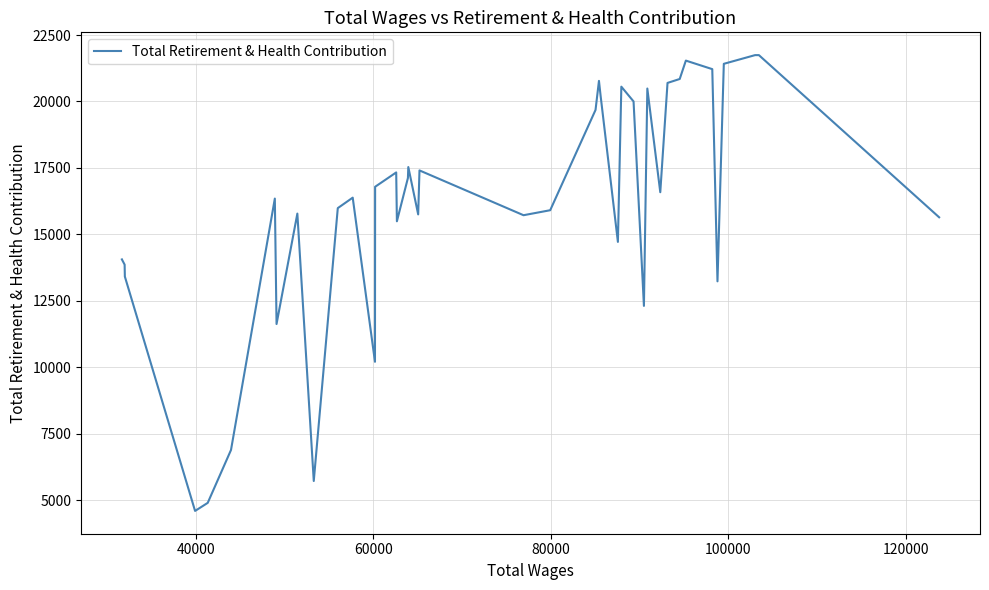

Count the number of data series in this chart.

1